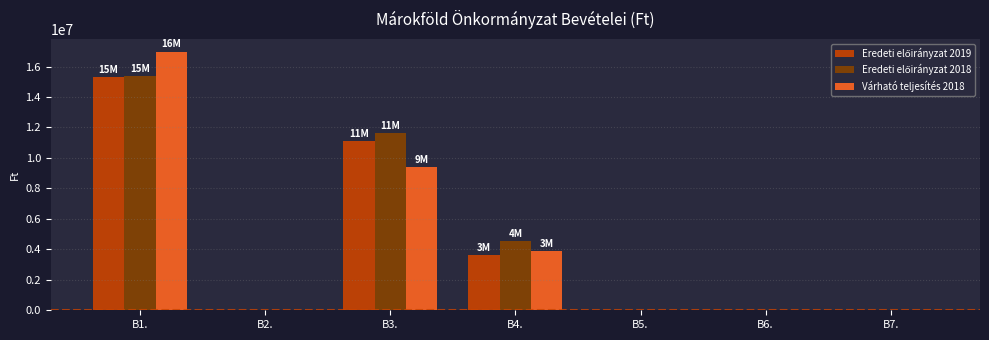

The value of Várható teljesítés 2018 at B4. is 3866171. True or false?

True